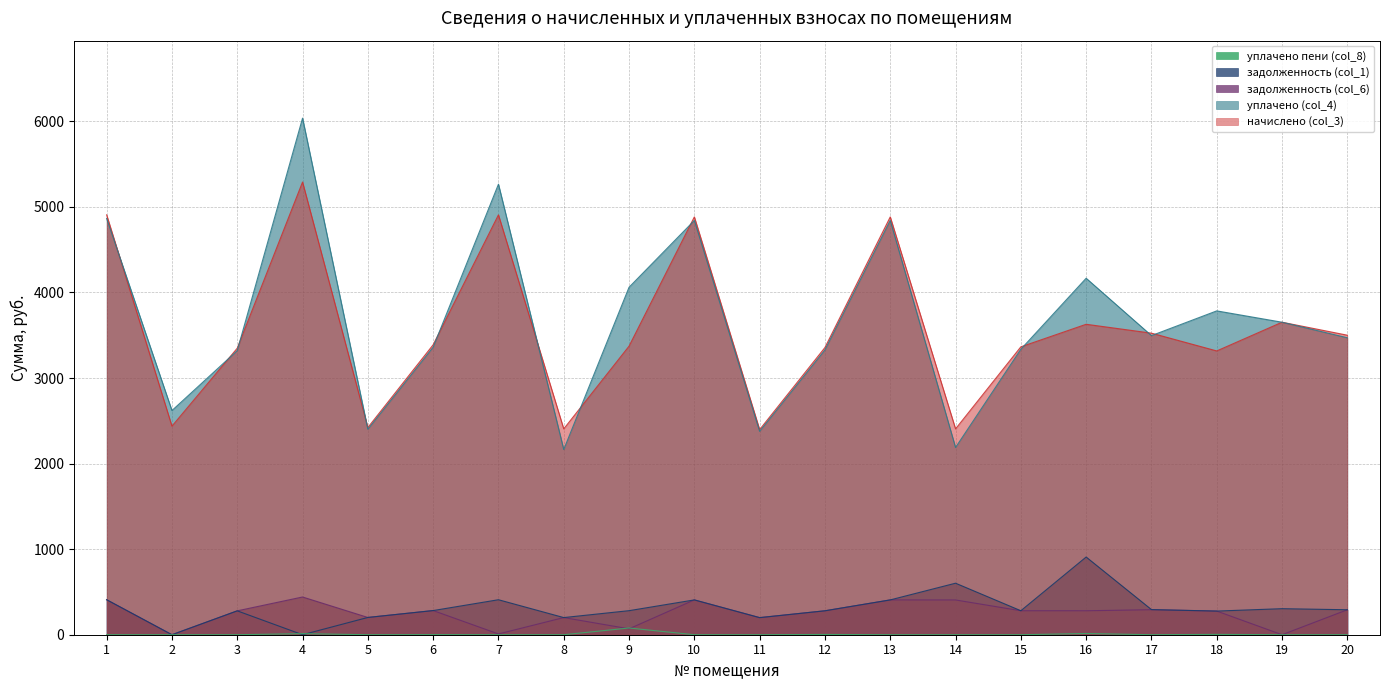

How many interior local peaks does the уплачено пени (col_8) series have?

6